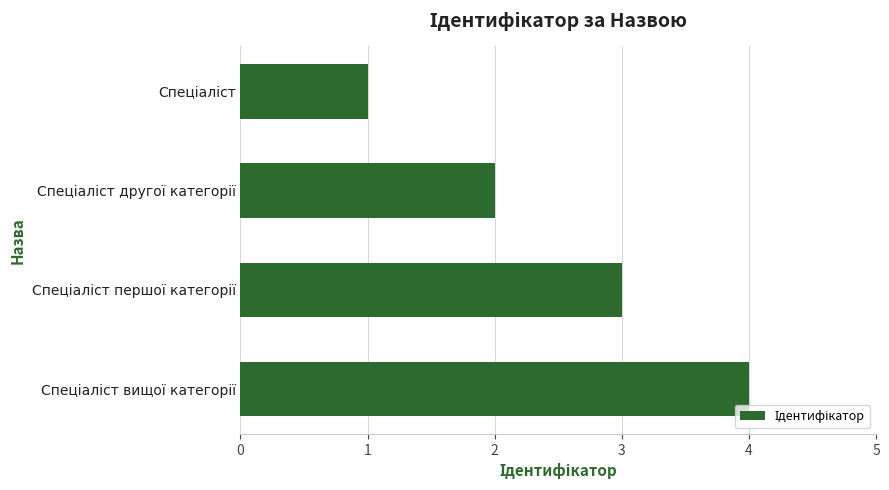

What is the difference between the maximum and minimum values?

3